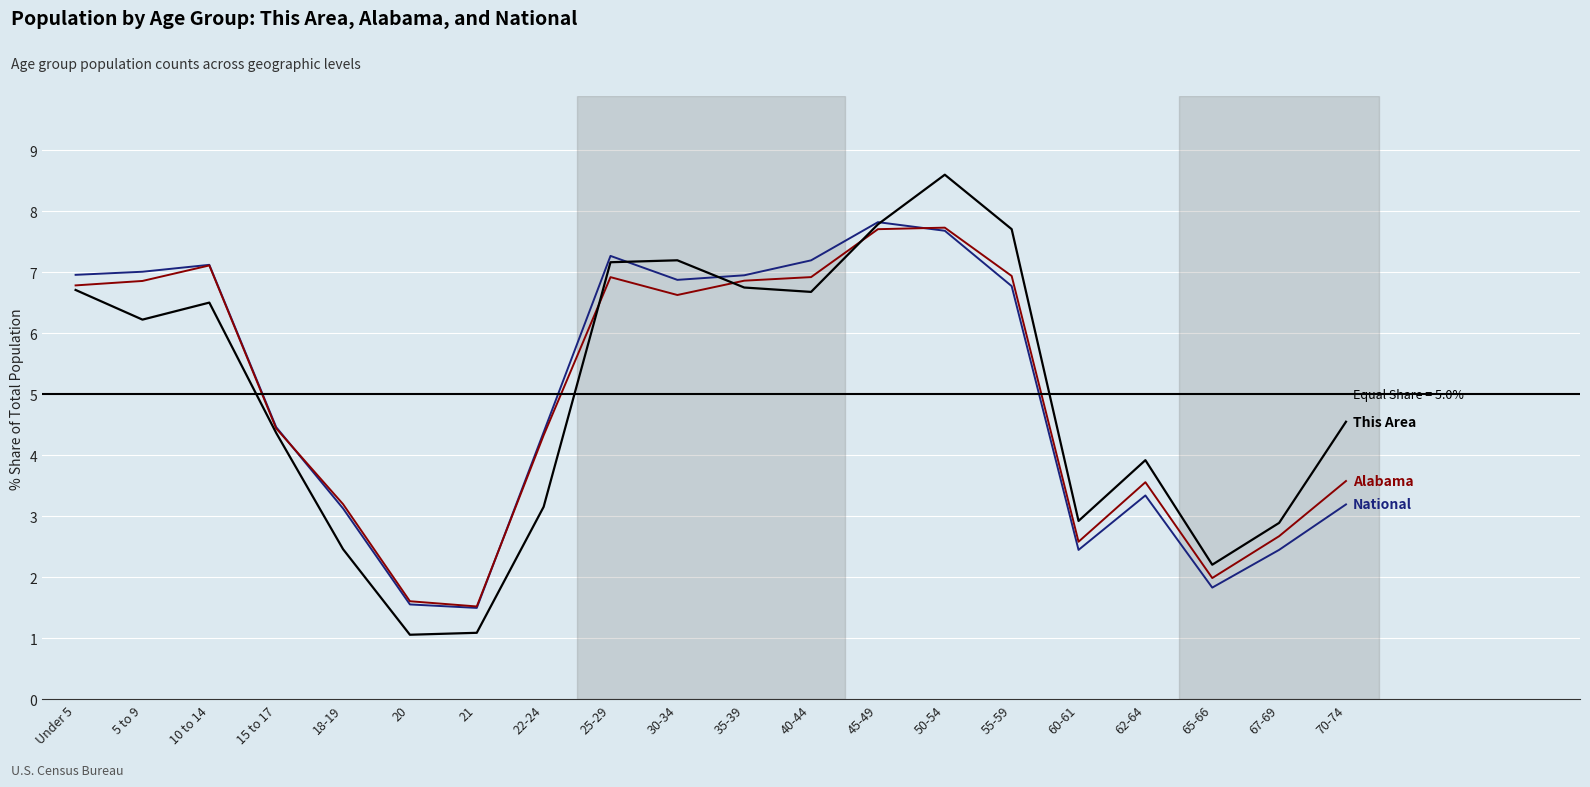

Reading left to right, list all the values displayed in this chart.

This Area: Under 5=6.7	5 to 9=6.2	10 to 14=6.5	15 to 17=4.4	18-19=2.5	20=1.1	21=1.1	22-24=3.2	25-29=7.2	30-34=7.2	35-39=6.8	40-44=6.7	45-49=7.8	50-54=8.6	55-59=7.7	60-61=2.9	62-64=3.9	65-66=2.2	67-69=2.9	70-74=4.6
Alabama: Under 5=6.8	5 to 9=6.9	10 to 14=7.1	15 to 17=4.4	18-19=3.2	20=1.6	21=1.5	22-24=4.3	25-29=6.9	30-34=6.6	35-39=6.9	40-44=6.9	45-49=7.7	50-54=7.7	55-59=6.9	60-61=2.6	62-64=3.6	65-66=2.0	67-69=2.7	70-74=3.6
National: Under 5=7.0	5 to 9=7.0	10 to 14=7.1	15 to 17=4.5	18-19=3.1	20=1.6	21=1.5	22-24=4.4	25-29=7.3	30-34=6.9	35-39=7.0	40-44=7.2	45-49=7.8	50-54=7.7	55-59=6.8	60-61=2.5	62-64=3.3	65-66=1.8	67-69=2.5	70-74=3.2